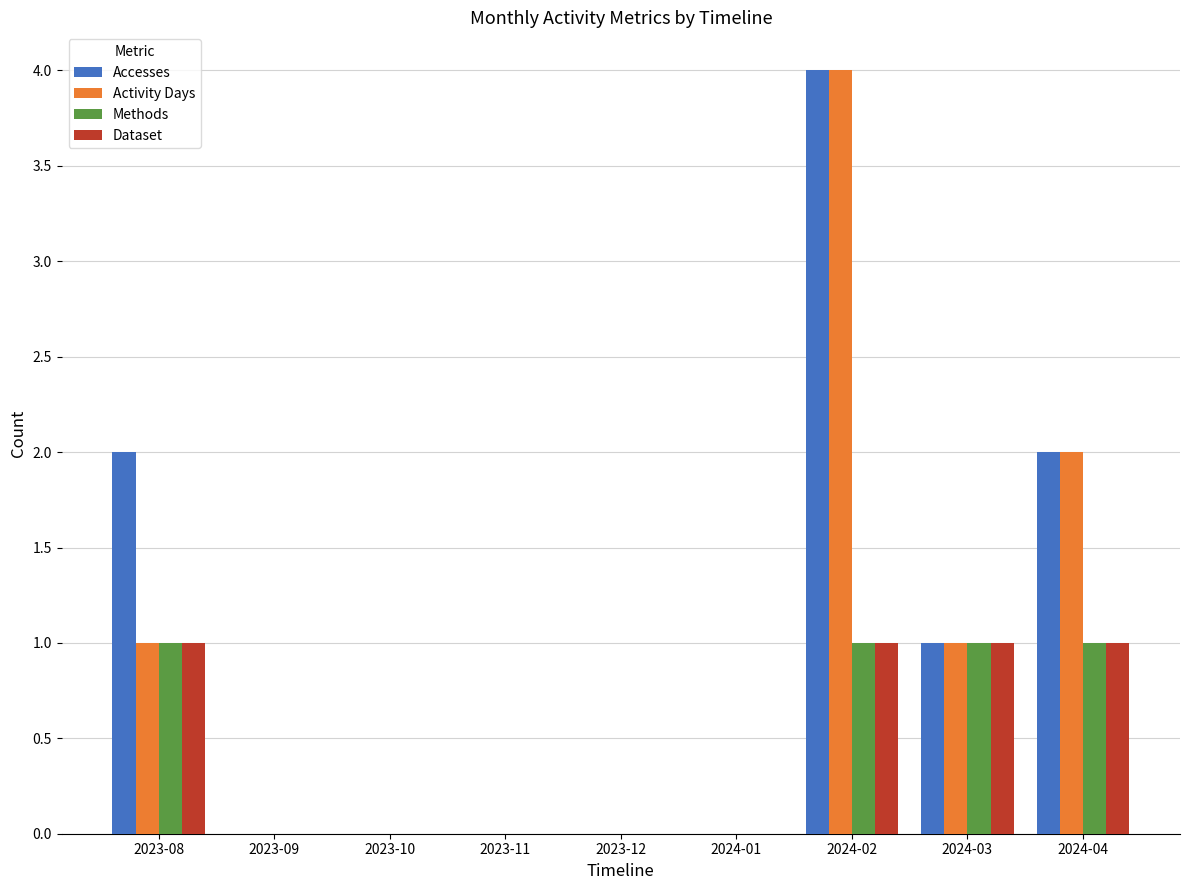

Which label corresponds to the largest value in the chart?

2024-02